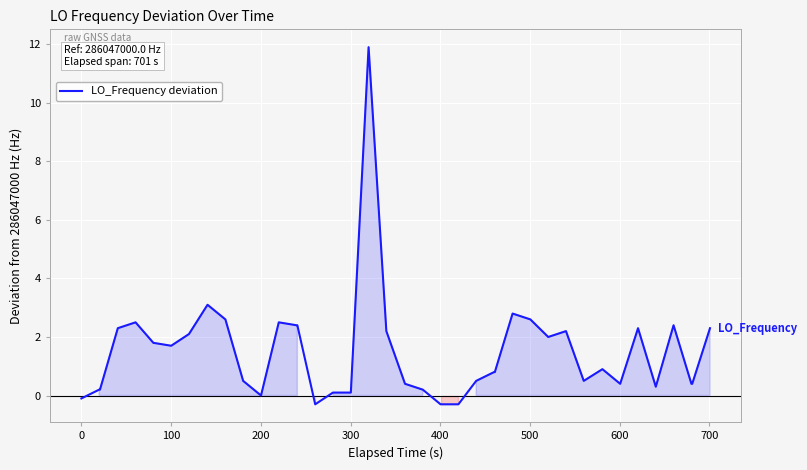

What is the smallest value displayed?

-0.3